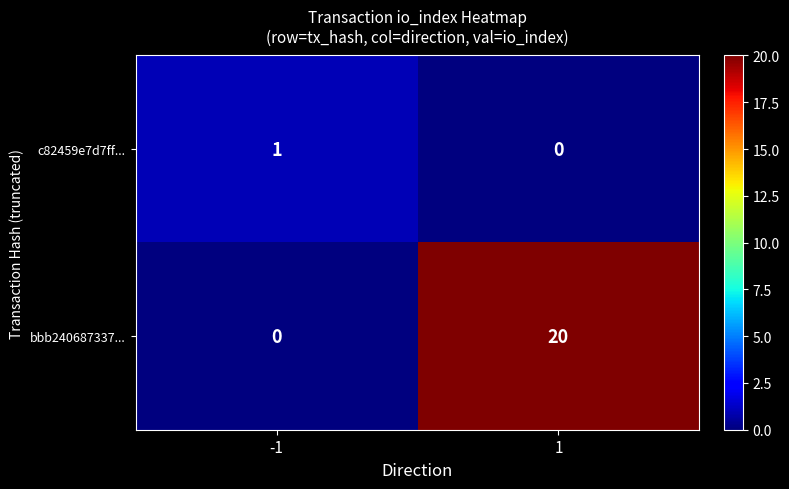

What is the average value of the bbb240687337... series?

10